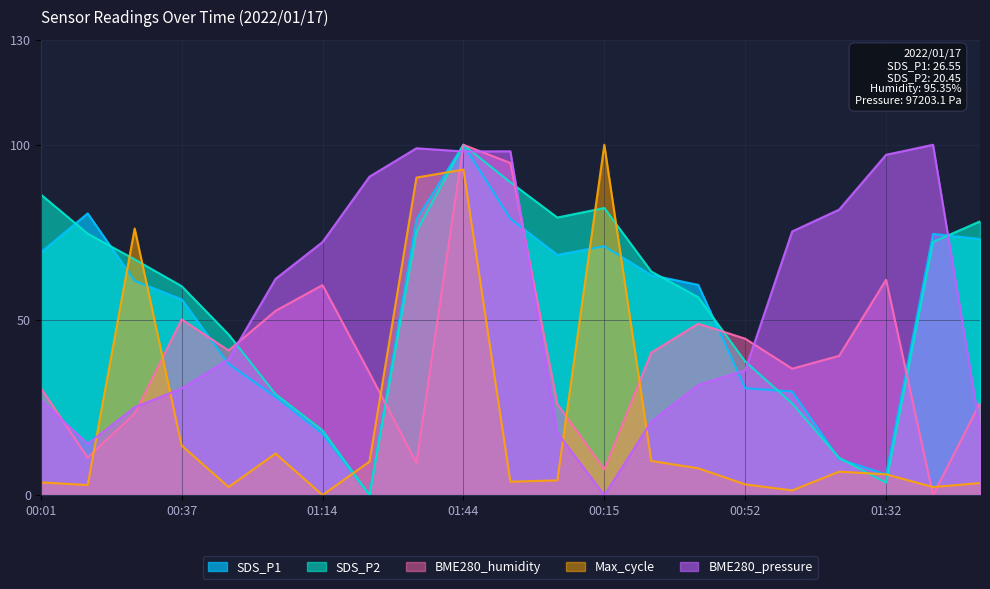

What is the sum of the Max_cycle values at 00:25 and 01:14?

76.1